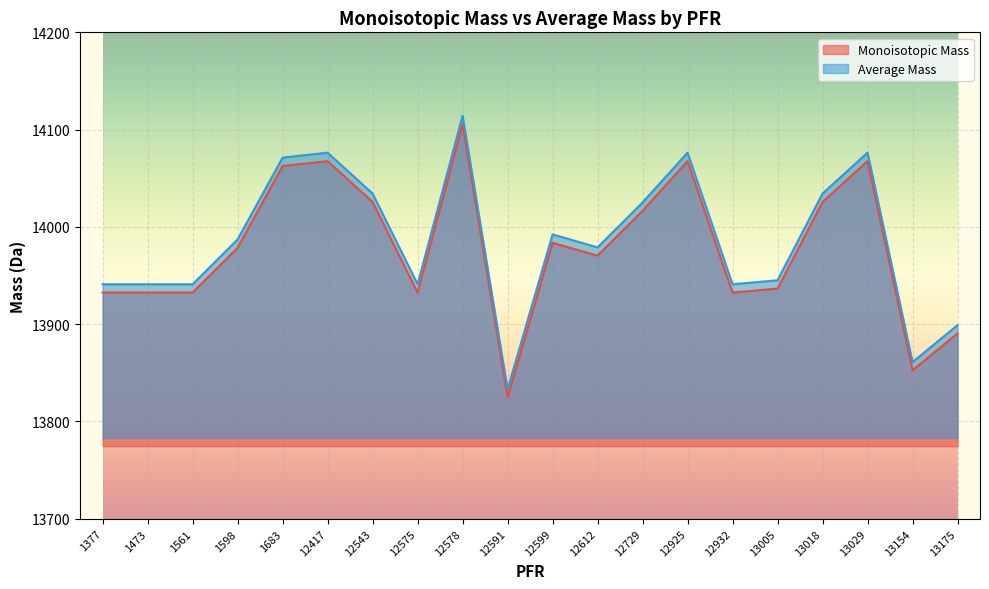

The value of Monoisotopic Mass at 1561 is 13932.5. True or false?

True